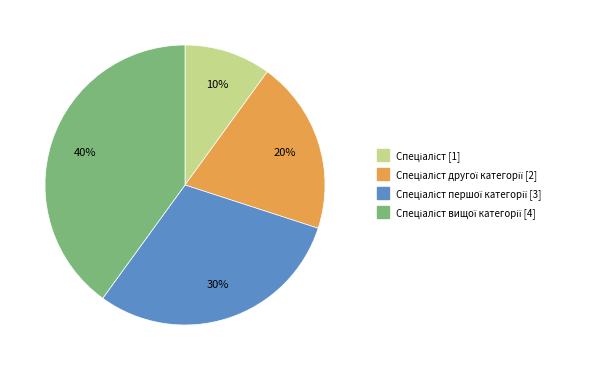

Does any single category account for the majority?

No